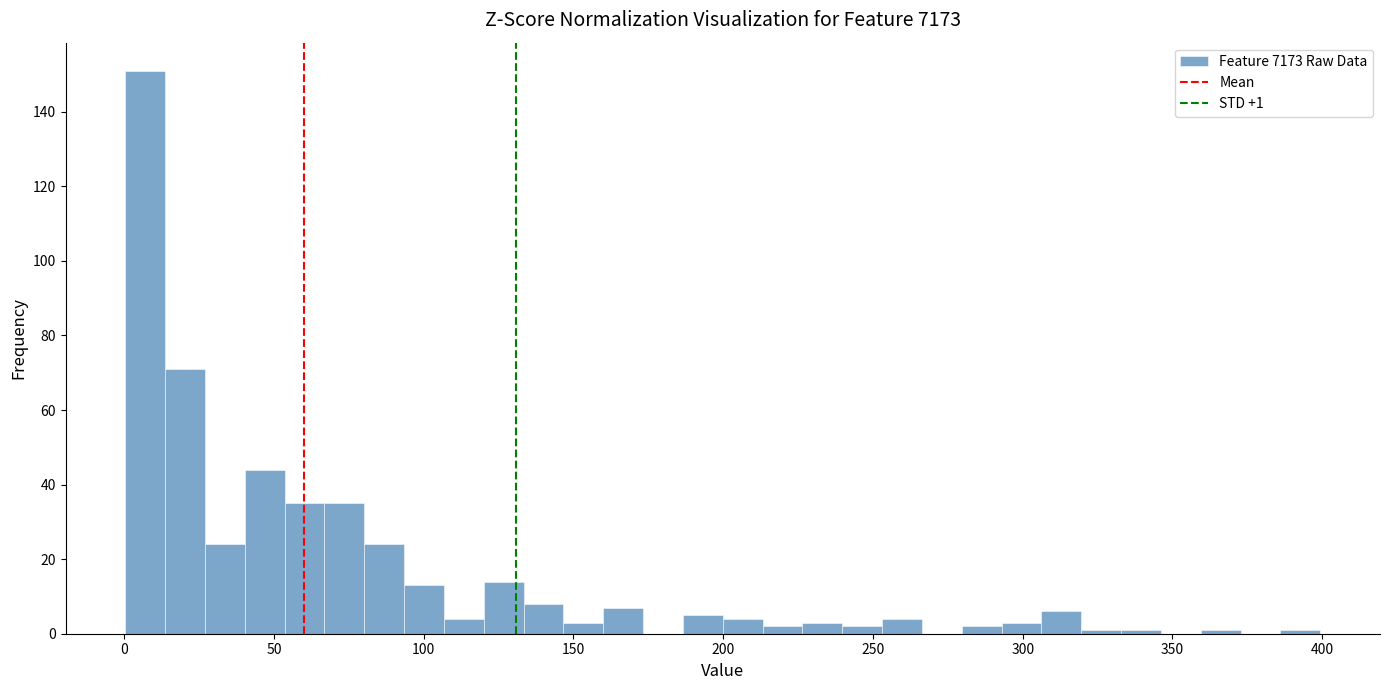

Read against the x-axis, roughly where is the centre of the tallest bar?

5